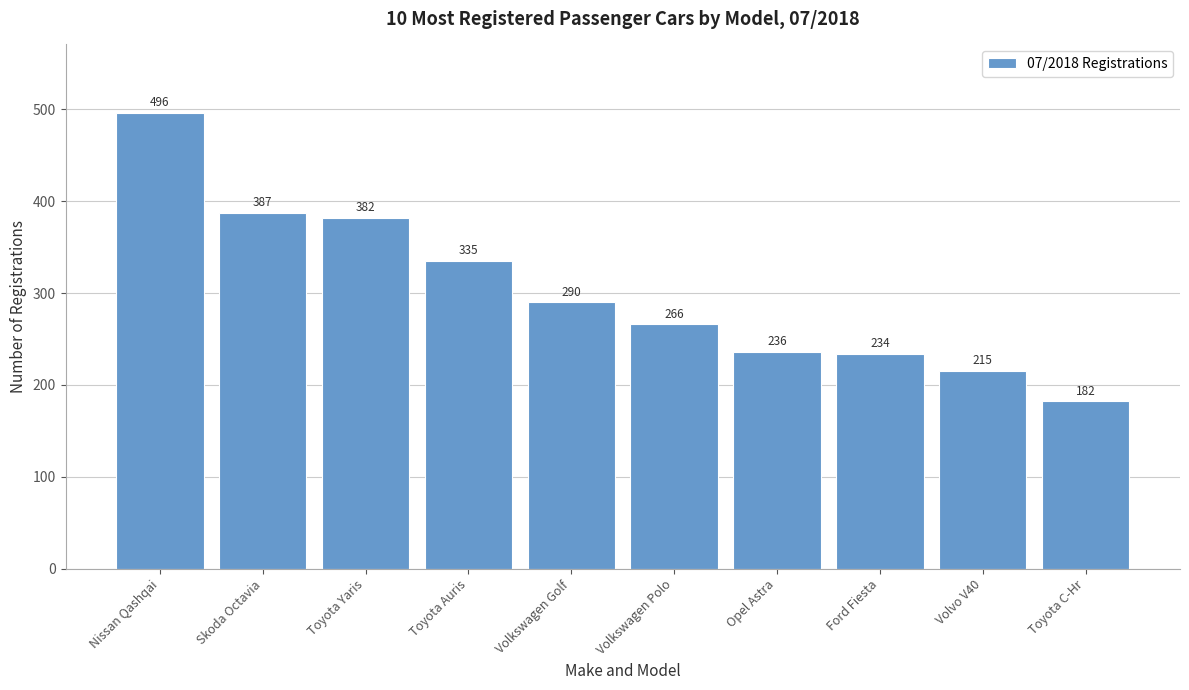

Reading left to right, transcribe all the data shown in this chart.

496	387	382	335	290	266	236	234	215	182